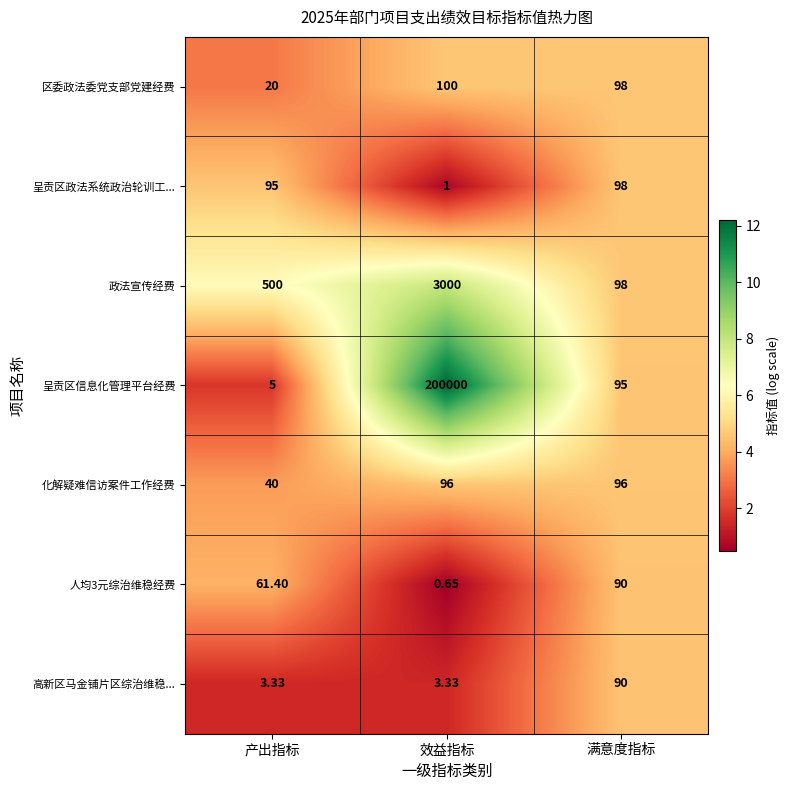

List the labels in order of 政法宣传经费 value, smallest first.

满意度指标, 产出指标, 效益指标